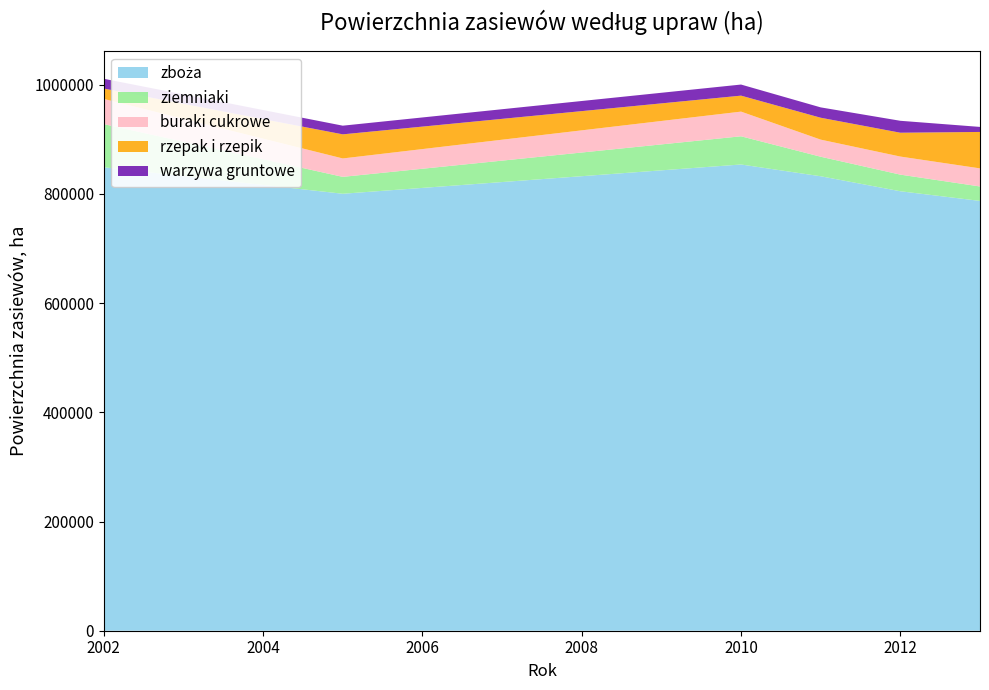

Reading right to left, list all the values displayed in this chart.

zboża: 787319	805006	832469	854036	800417	848942
ziemniaki: 26448	30455	35786	51665	30971	79028
buraki cukrowe: 33124	33096	31308	45186	33704	46143
rzepak i rzepik: 66747	43667	40122	29267	44160	19008
warzywa gruntowe: 9218	21858	18960	20317	15876	17893